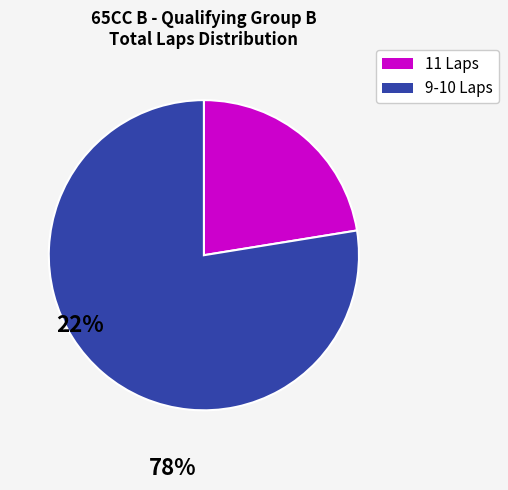

Is there a majority slice in this chart?

Yes